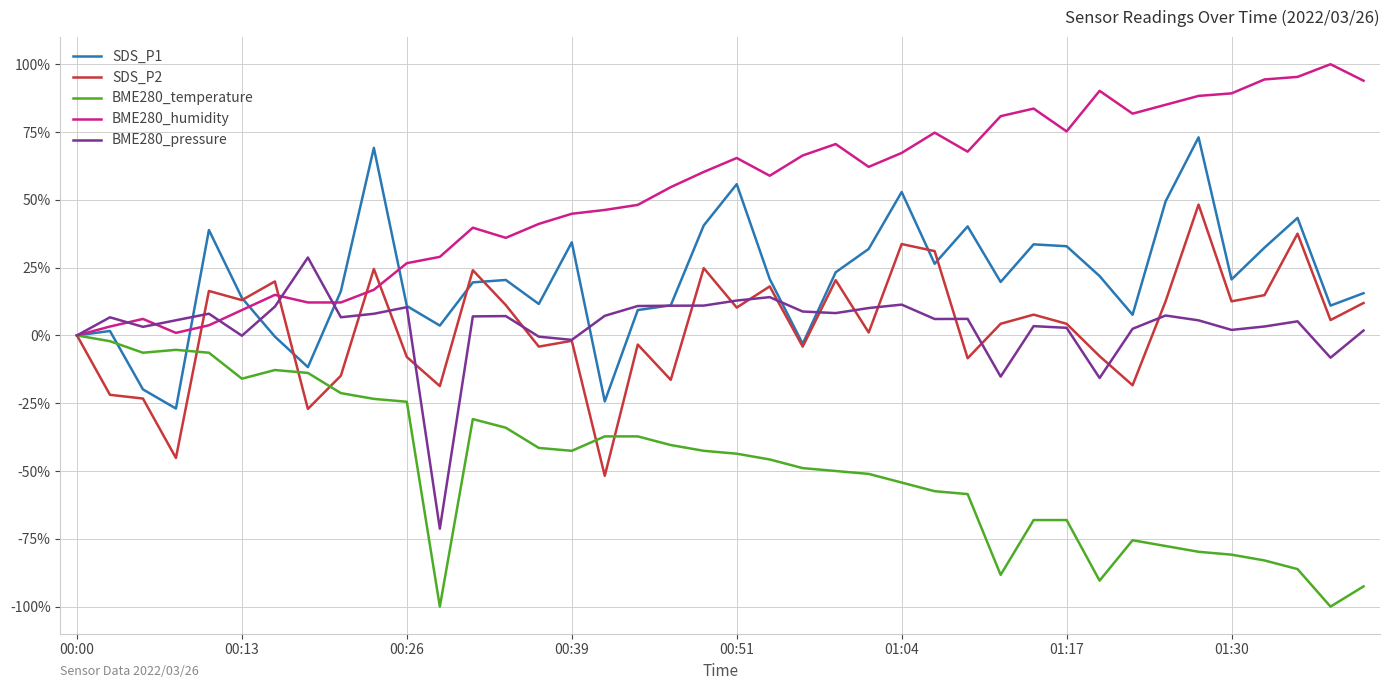

Which series has the largest total across all categories?

BME280_humidity